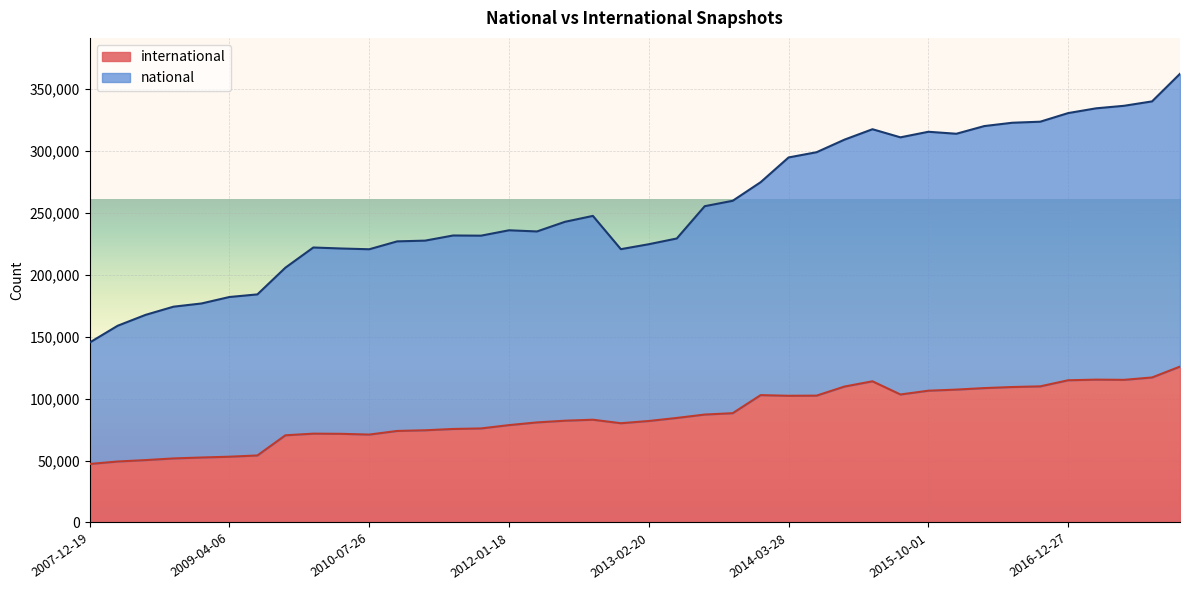

Count the number of data series in this chart.

2